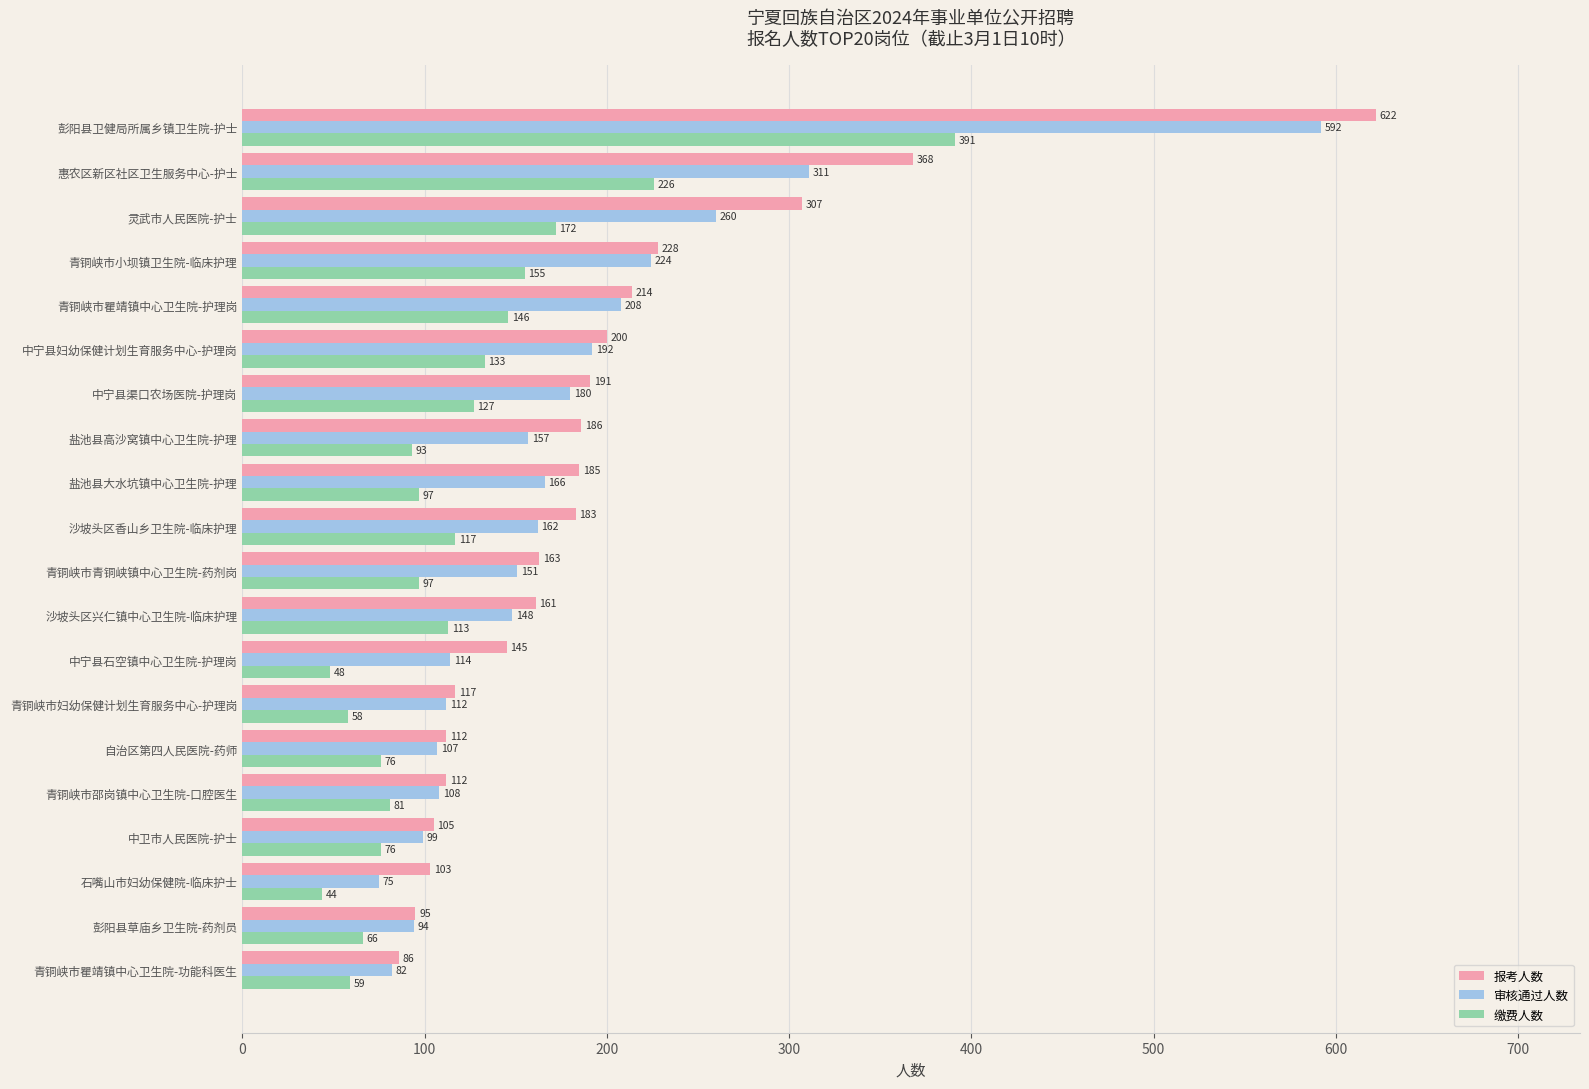

What is the total value across all series at 中卫市人民医院-护士?

280